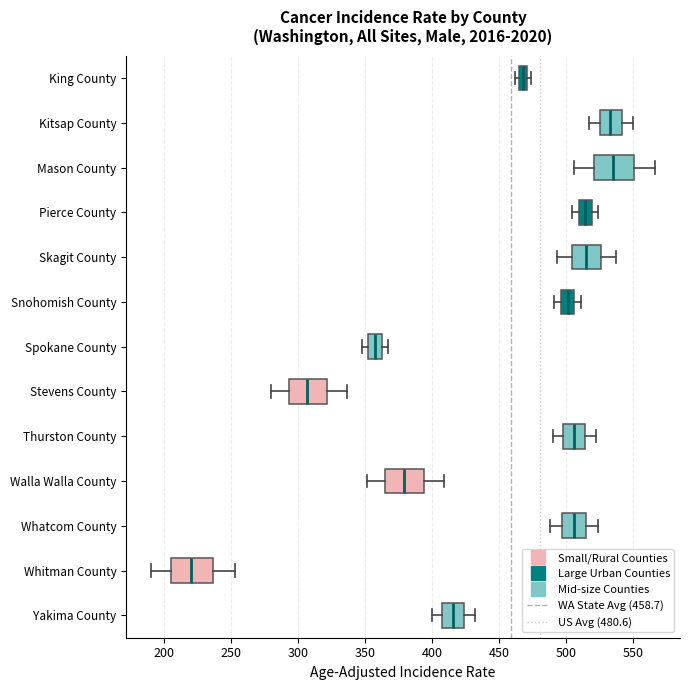

Where does the left whisker of the box for Yakima County end on the x-axis? The values are not printed on the chart, so give them approximately, as read against the axis.

400